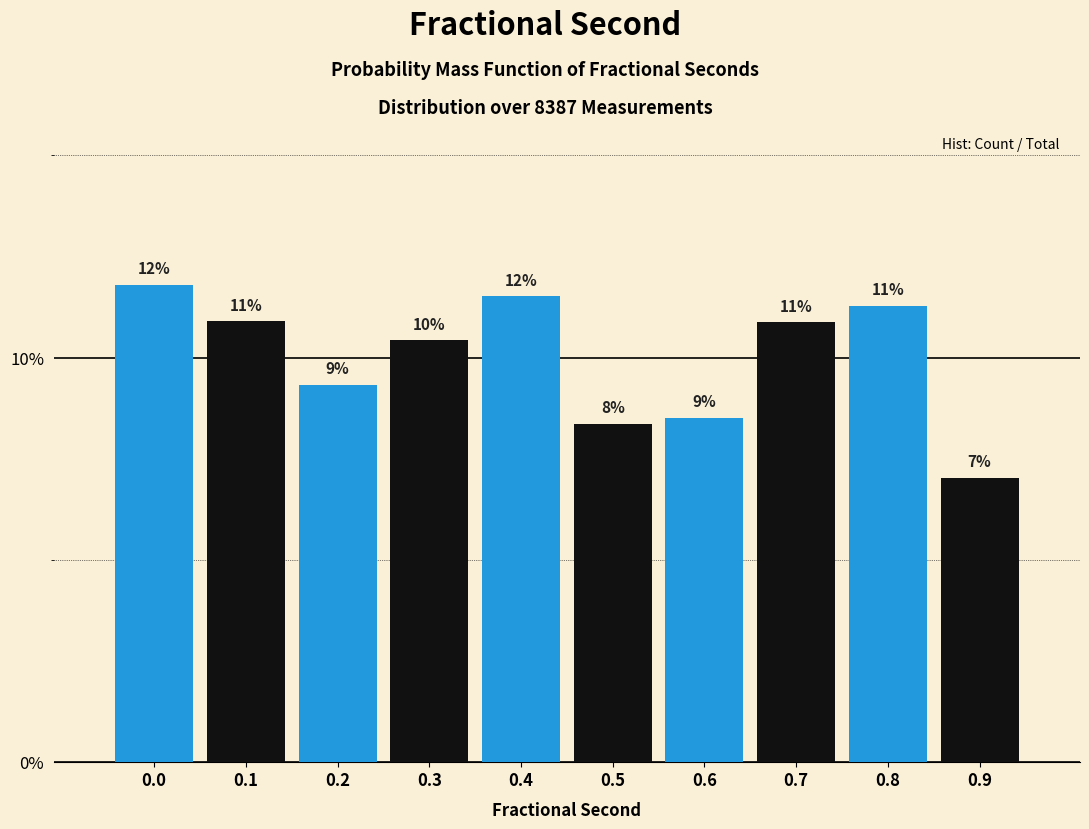

Does the chart contain any negative values?

No